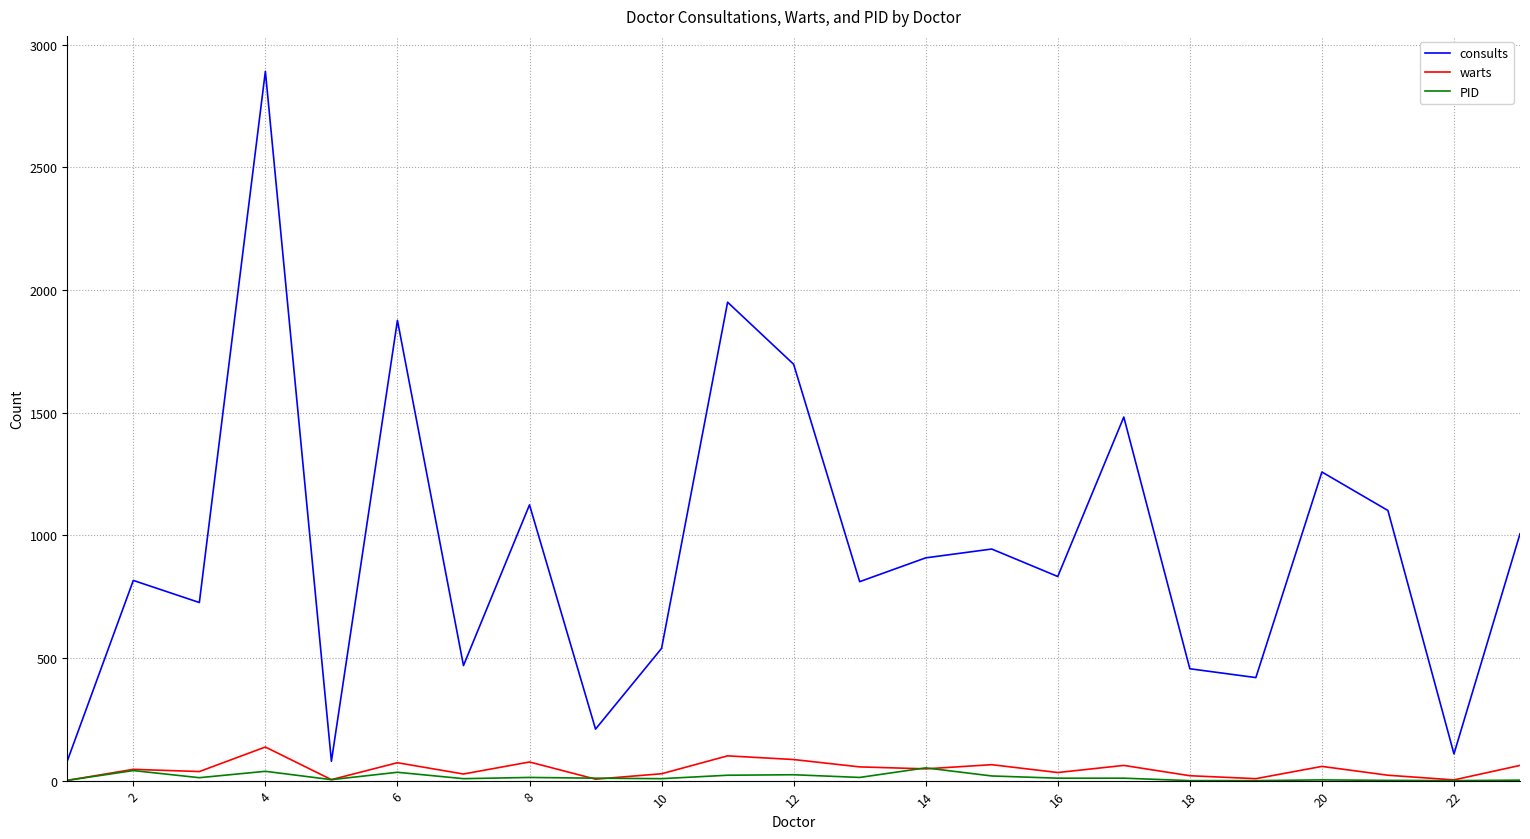

Which series has the largest total across all categories?

consults